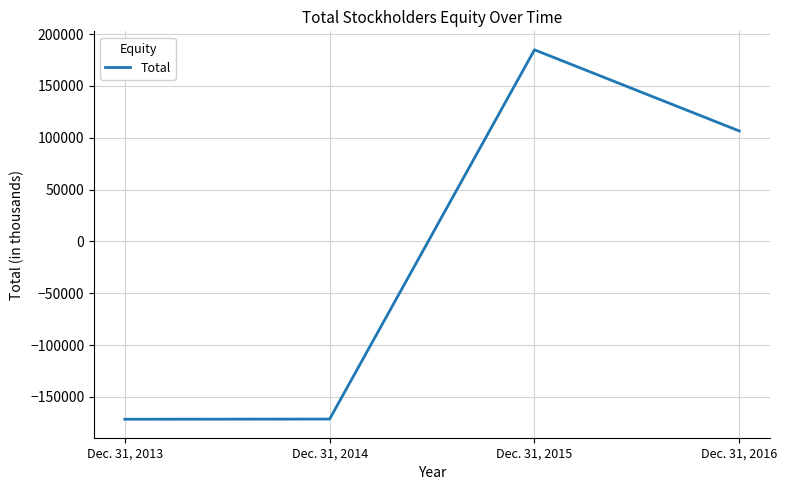

How many positive values are there?

2